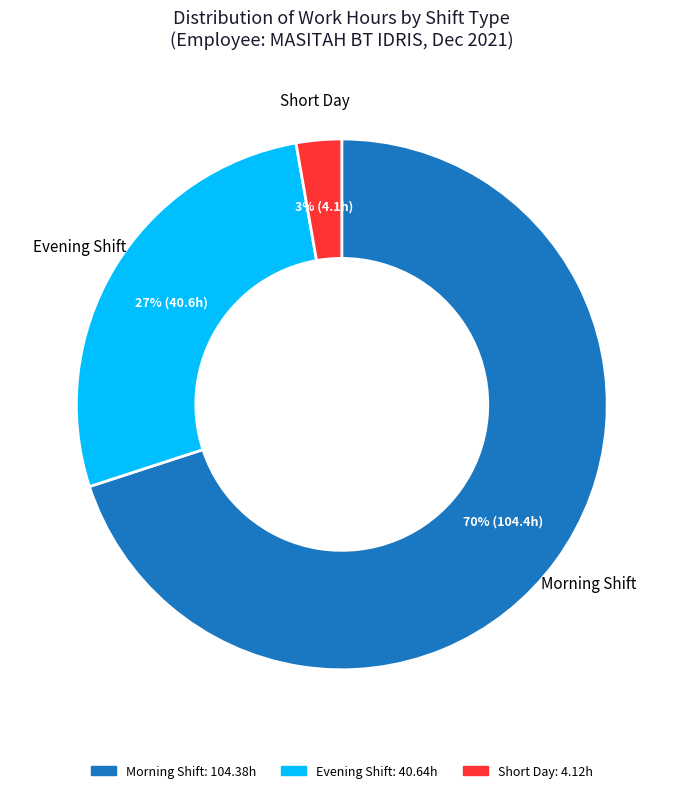

To the nearest percent, what is the difference between the largest and smallest slice percentages?

67%